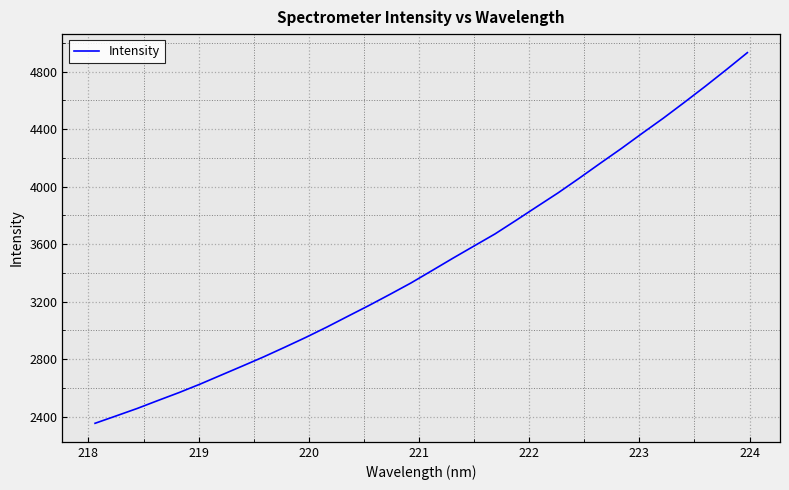

What is the minimum value shown in the chart?

2353.2